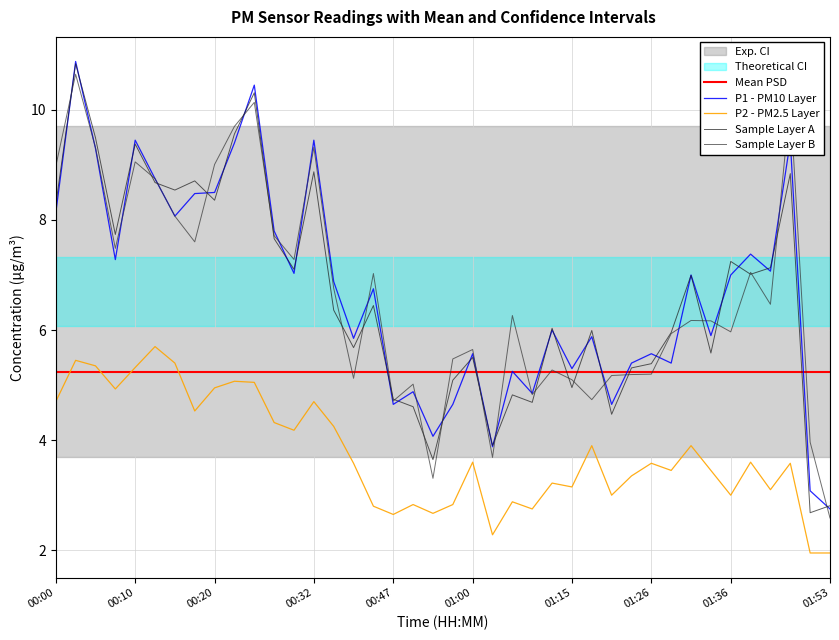

What is the difference between the maximum and minimum values in the Sample Layer B series?

8.1